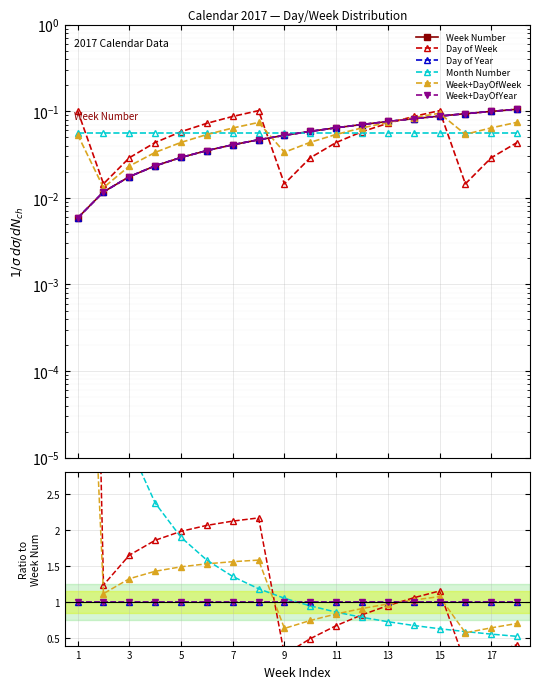

True or false: Week Number and Day of Year cross at least once.

False